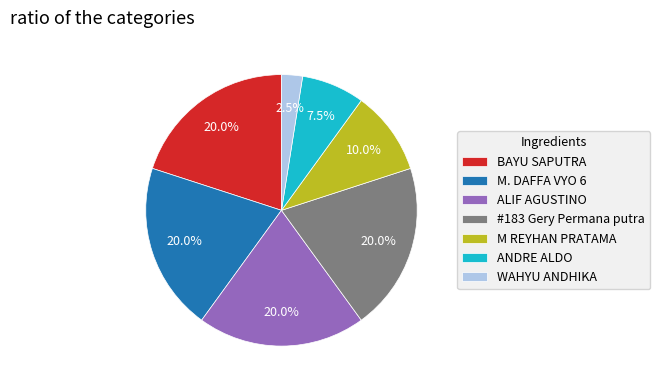

Between ALIF AGUSTINO and WAHYU ANDHIKA, which is larger?

ALIF AGUSTINO